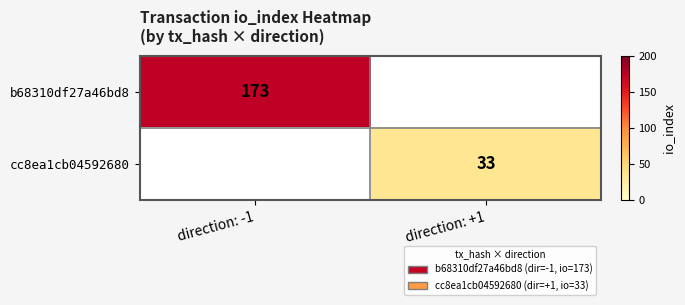

The value of cc8ea1cb04592680 at direction: +1 is 46. True or false?

False